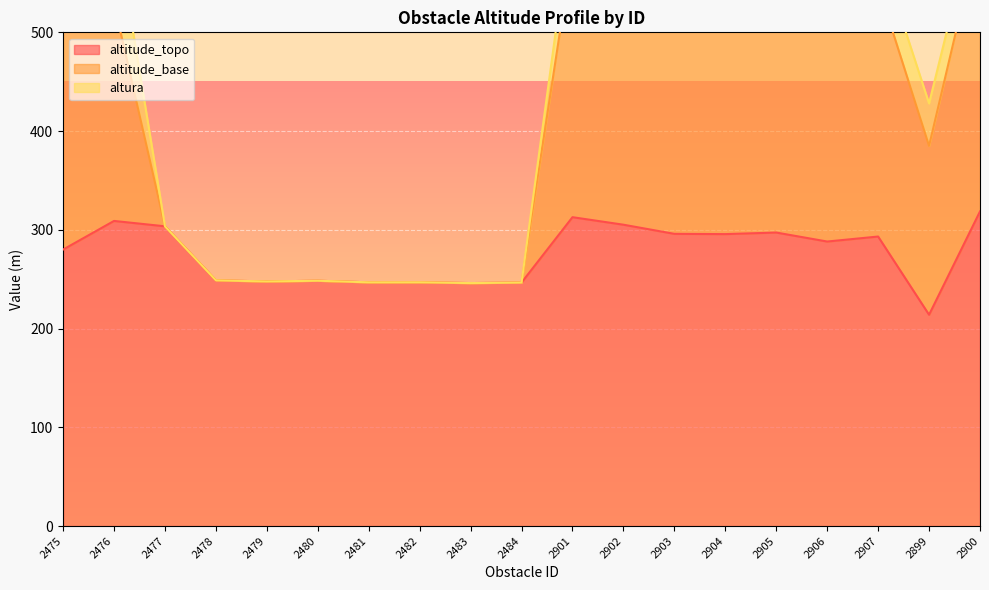

The value of altitude_topo at 2901 is 312.8. True or false?

True